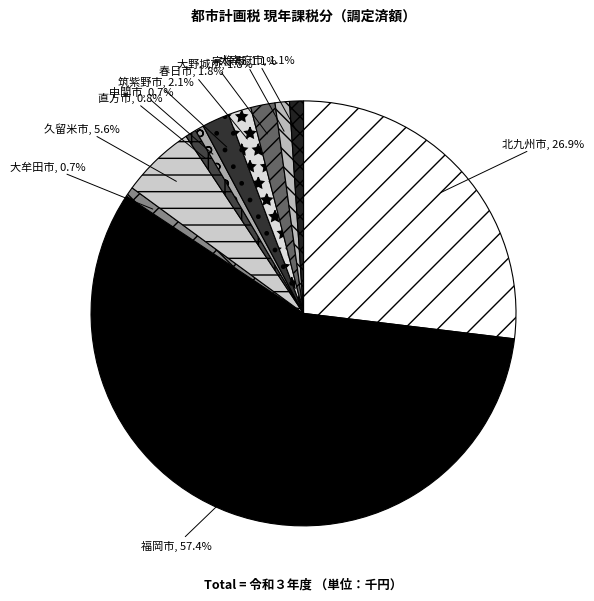

To the nearest percent, what percentage of the pie is 直方市?

1%